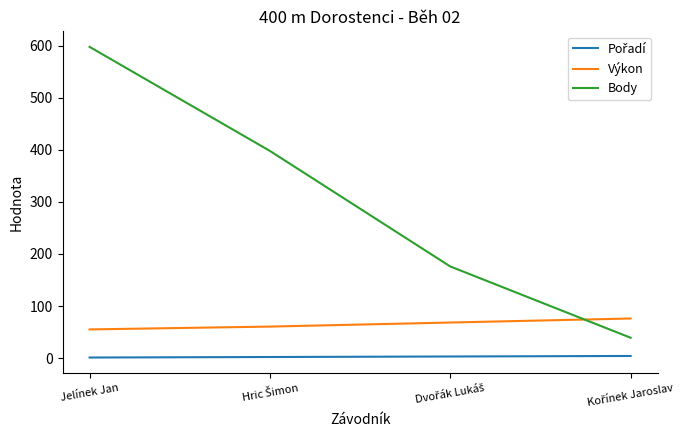

True or false: Body and Výkon cross at least once.

True